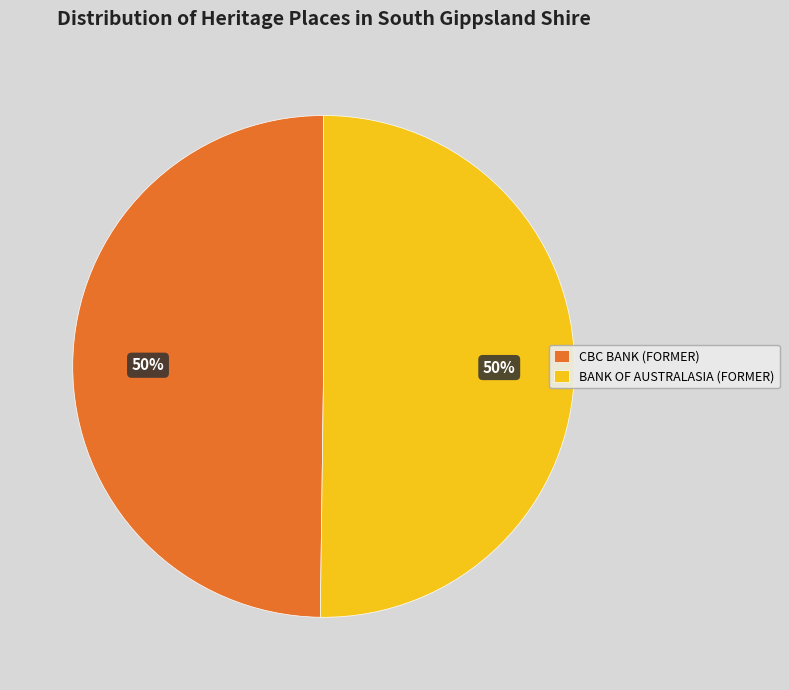

What is the ratio of the value at CBC BANK (FORMER) to the value at BANK OF AUSTRALASIA (FORMER)?

1.0